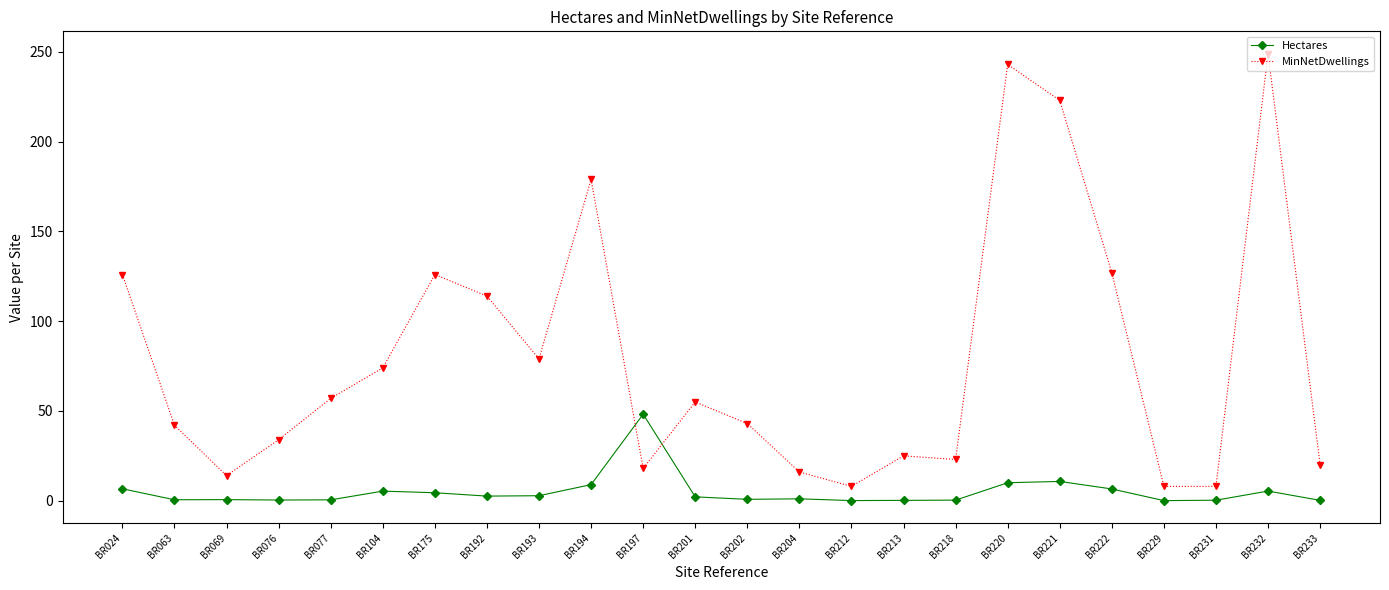

Which series changed the most between BR221 and BR222?

MinNetDwellings